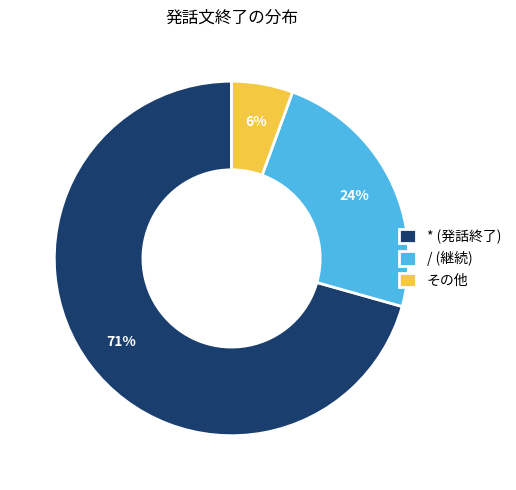

How many slices are in this pie chart?

3